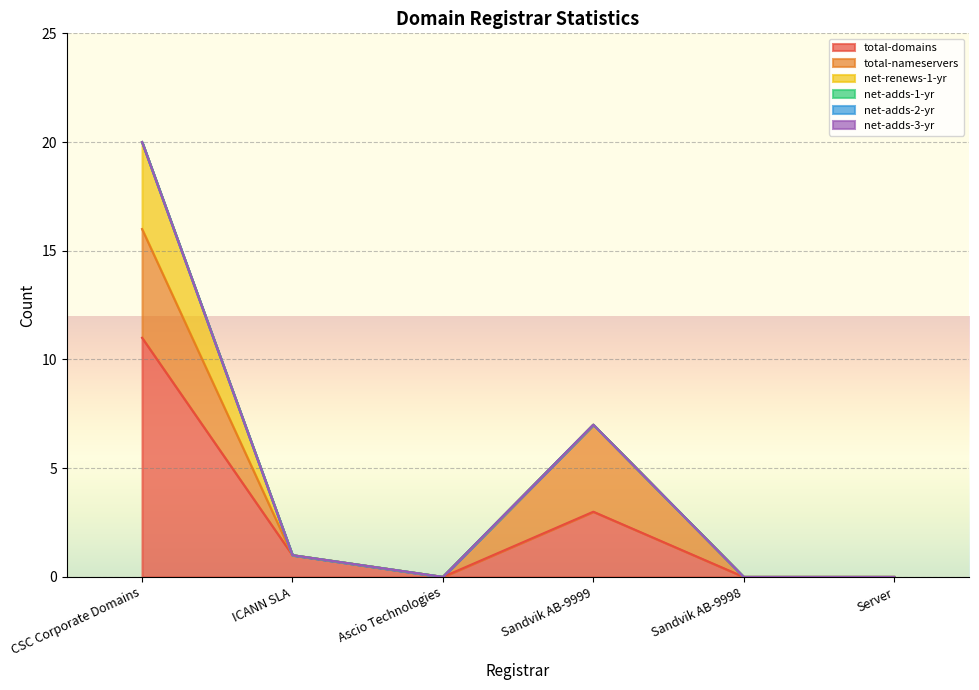

Which category has the lowest value across all series?

Ascio Technologies